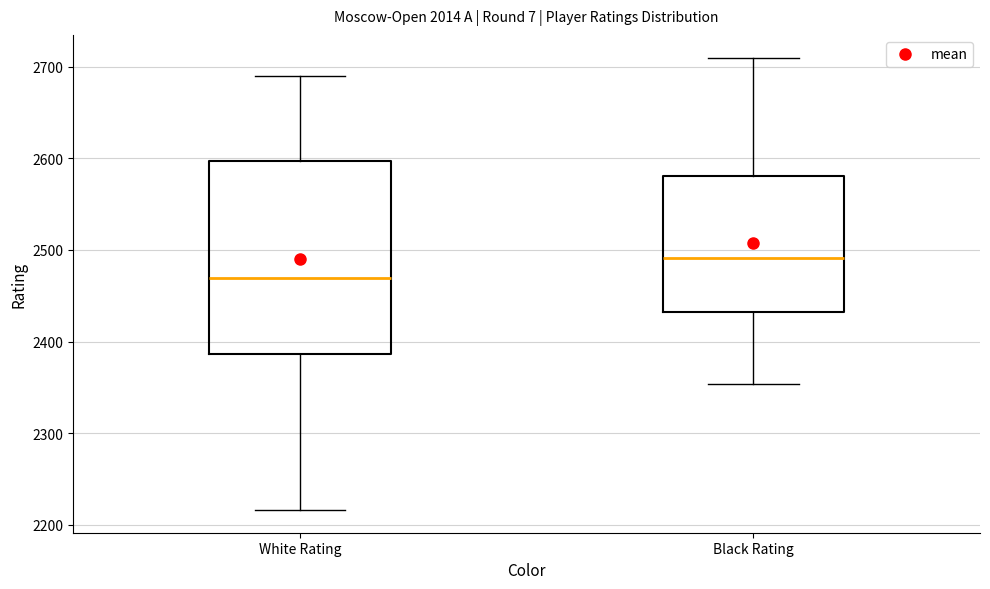

Reading left to right, transcribe this box plot: for each box, give where its median line is, the range the box spans, and where its two whiskers end, as read against the y-axis. The values are not printed on the chart, so give them approximately, as read against the axis.

White Rating: median 2470, box 2390 to 2600, whiskers 2220 to 2690
Black Rating: median 2490, box 2430 to 2580, whiskers 2350 to 2710